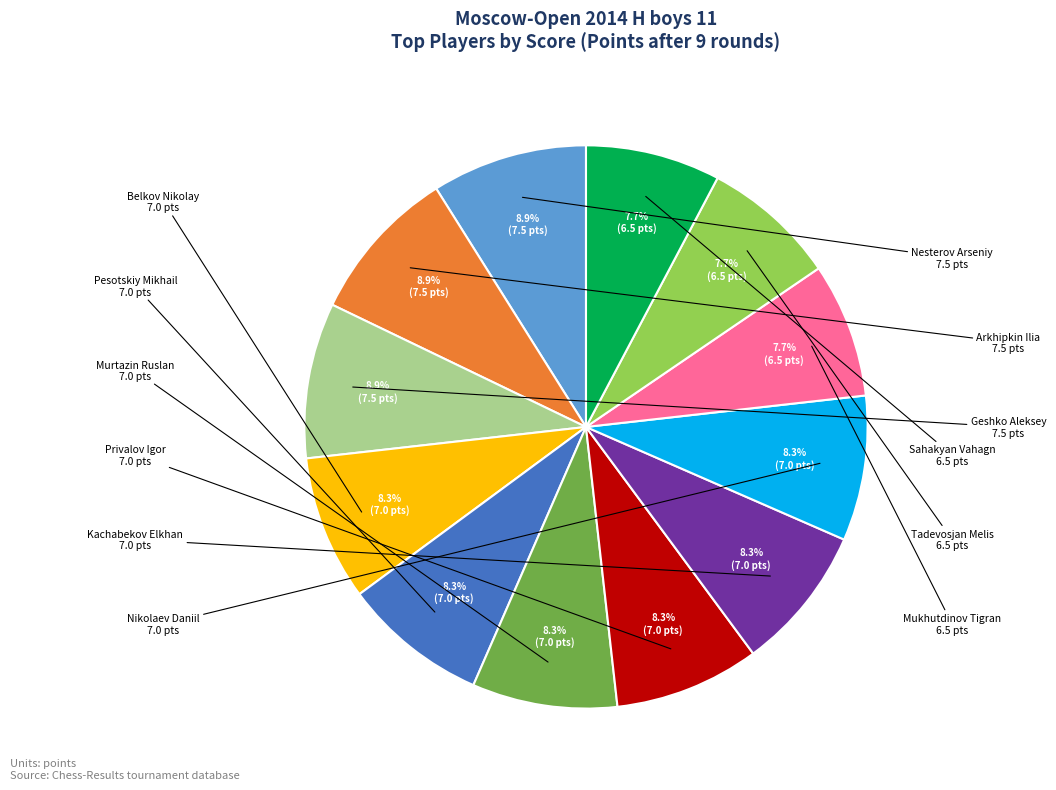

Is there a majority slice in this chart?

No